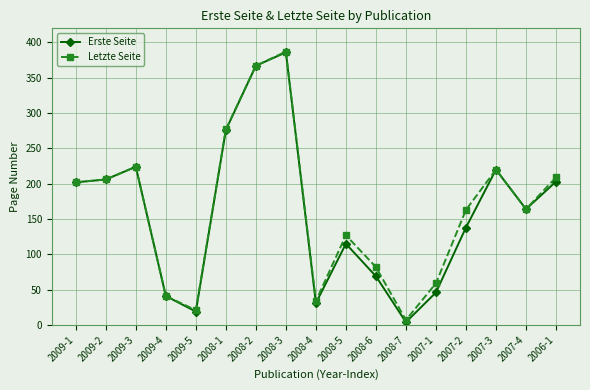

Which series changed the most between 2009-5 and 2008-3?

Erste Seite